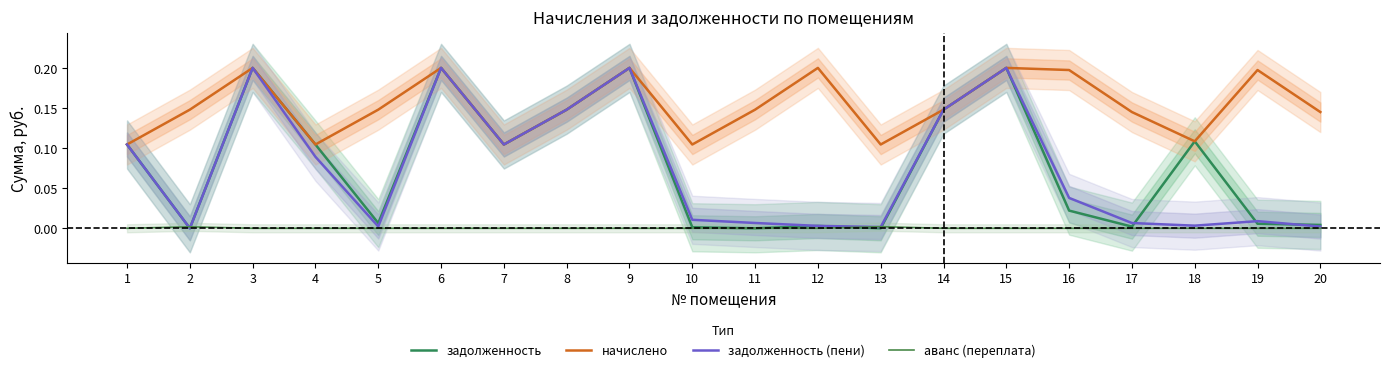

Where is аванс (переплата) nearest to the value 0?

1